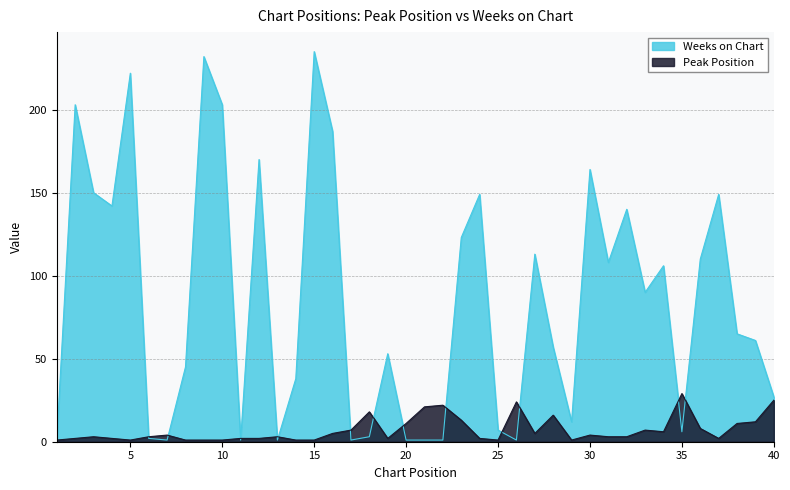

What are all the series names shown in the legend?

Weeks on Chart, Peak Position